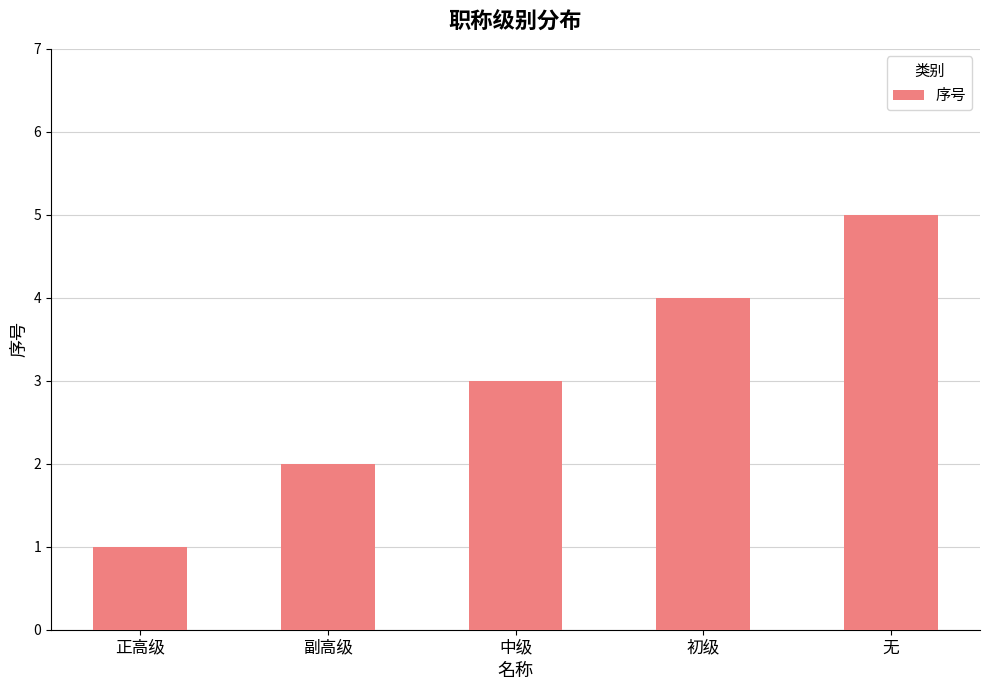

Which category has the lowest value across all series?

正高级